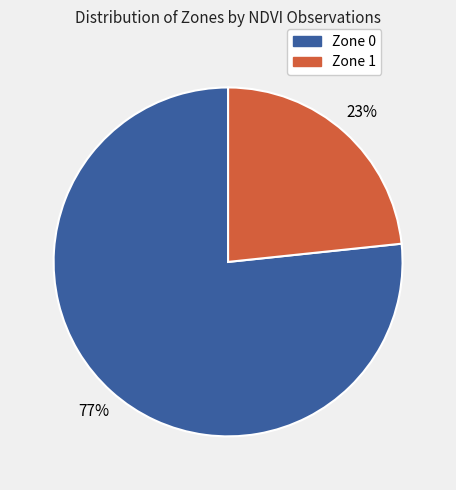

The Zone 1 slice represents 23% of the pie. True or false?

True